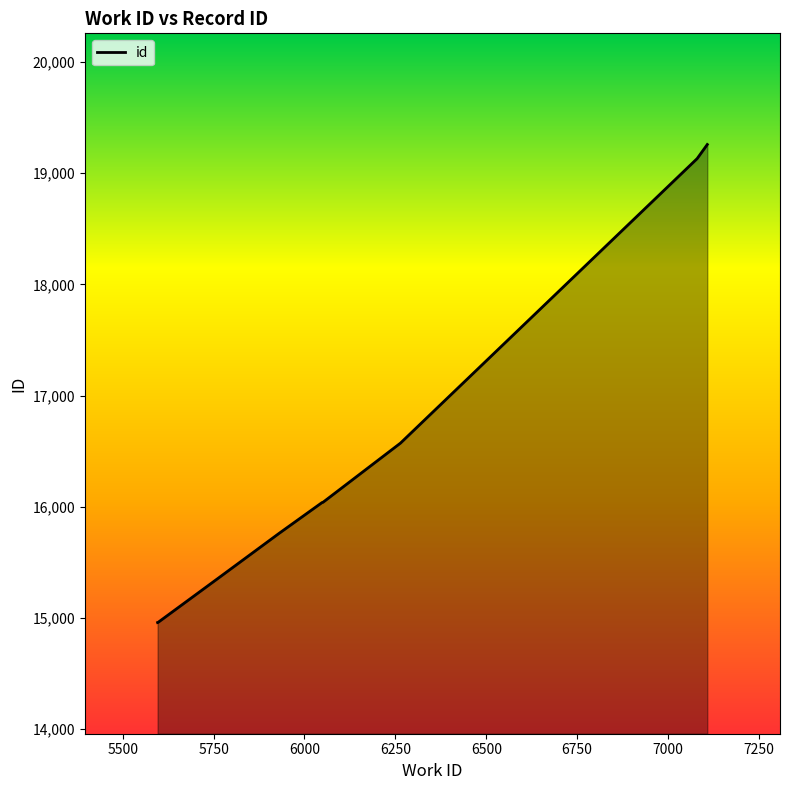

What is the difference between the maximum and minimum values?

4300